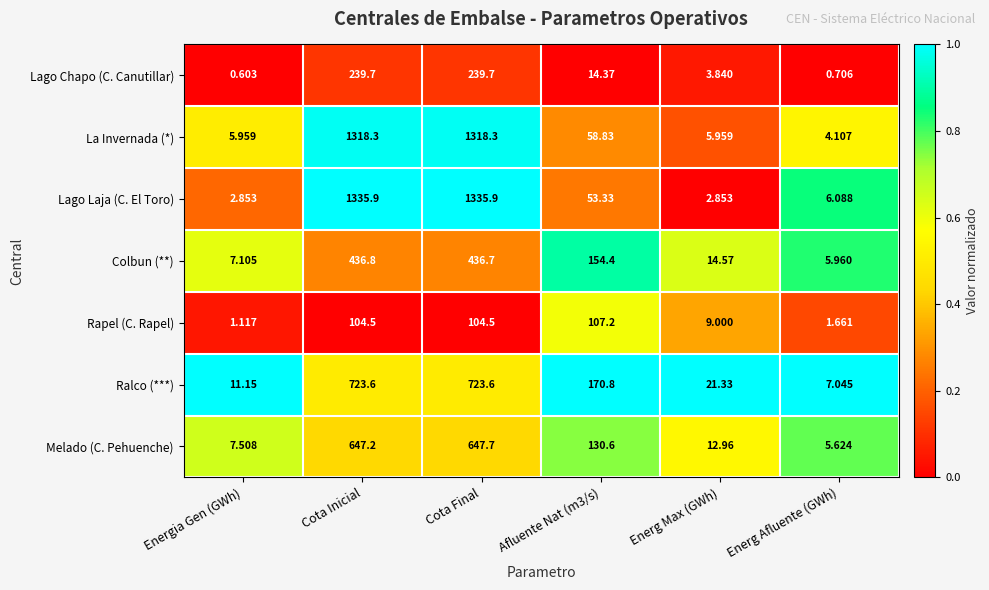

Which series has the largest range (max minus min)?

Lago Laja (C. El Toro)